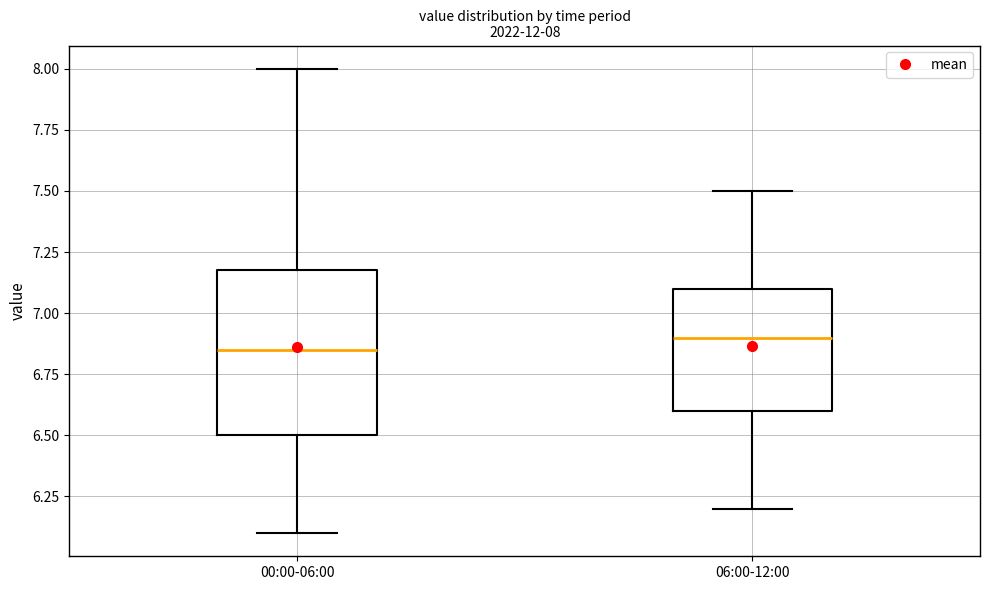

Which box's median line is the lowest?

00:00-06:00